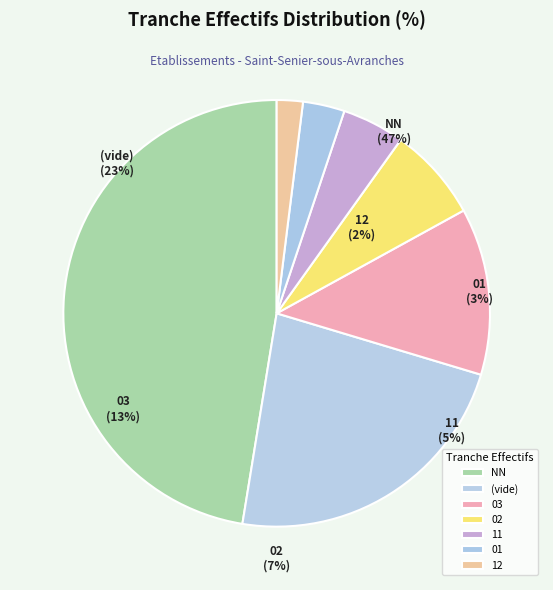

How many slices are in this pie chart?

7